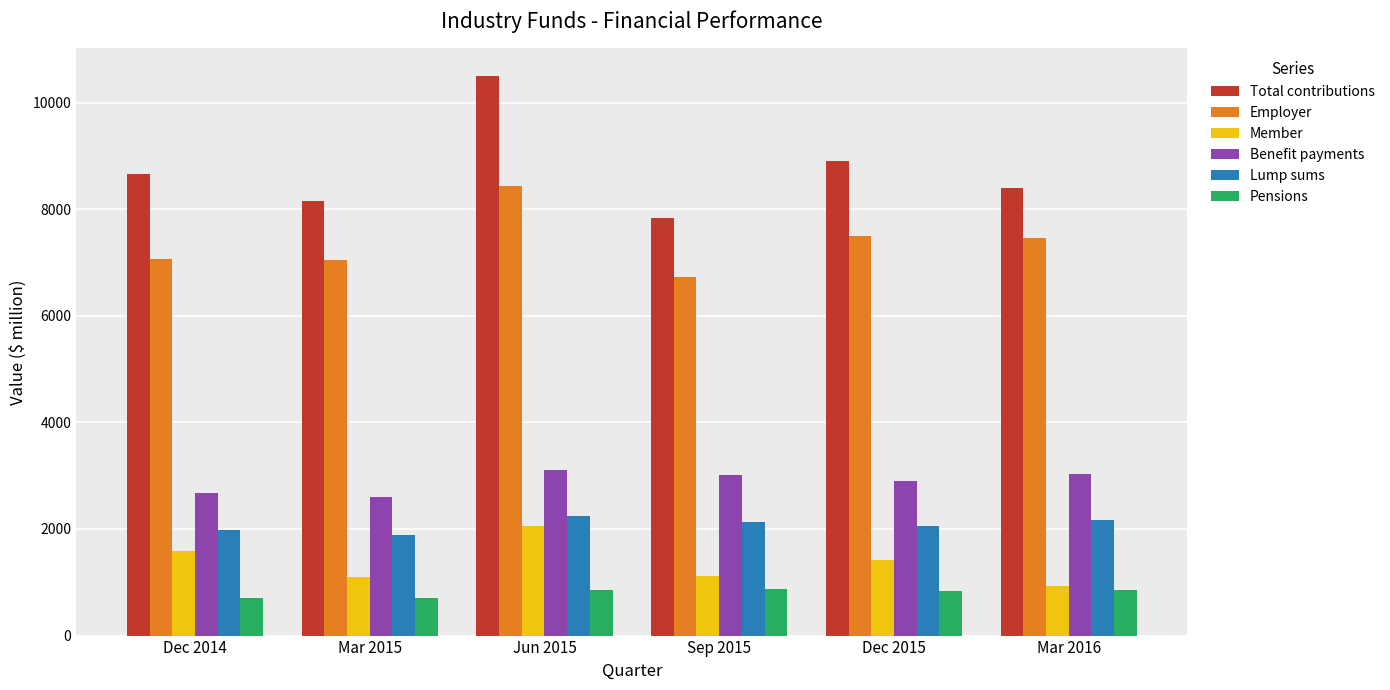

At which label is Total contributions closest to 9164?

Dec 2015